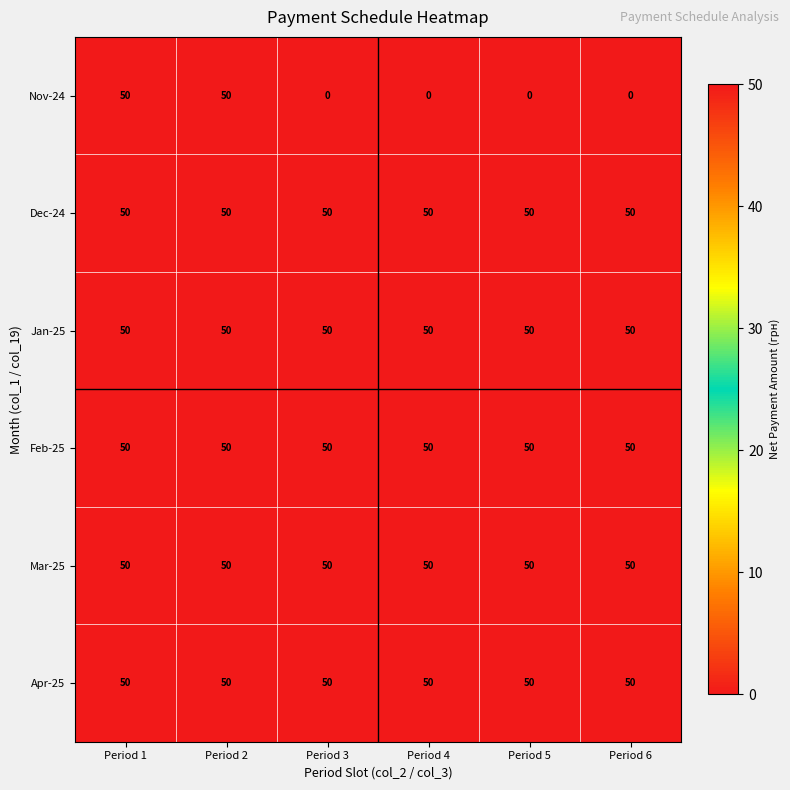

What is the maximum value shown in the chart?

50